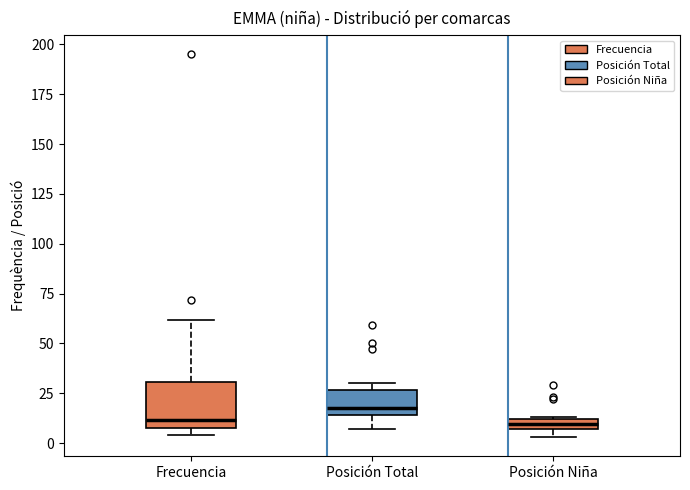

Which box is the tallest, from its lower edge to its upper edge?

Frecuencia